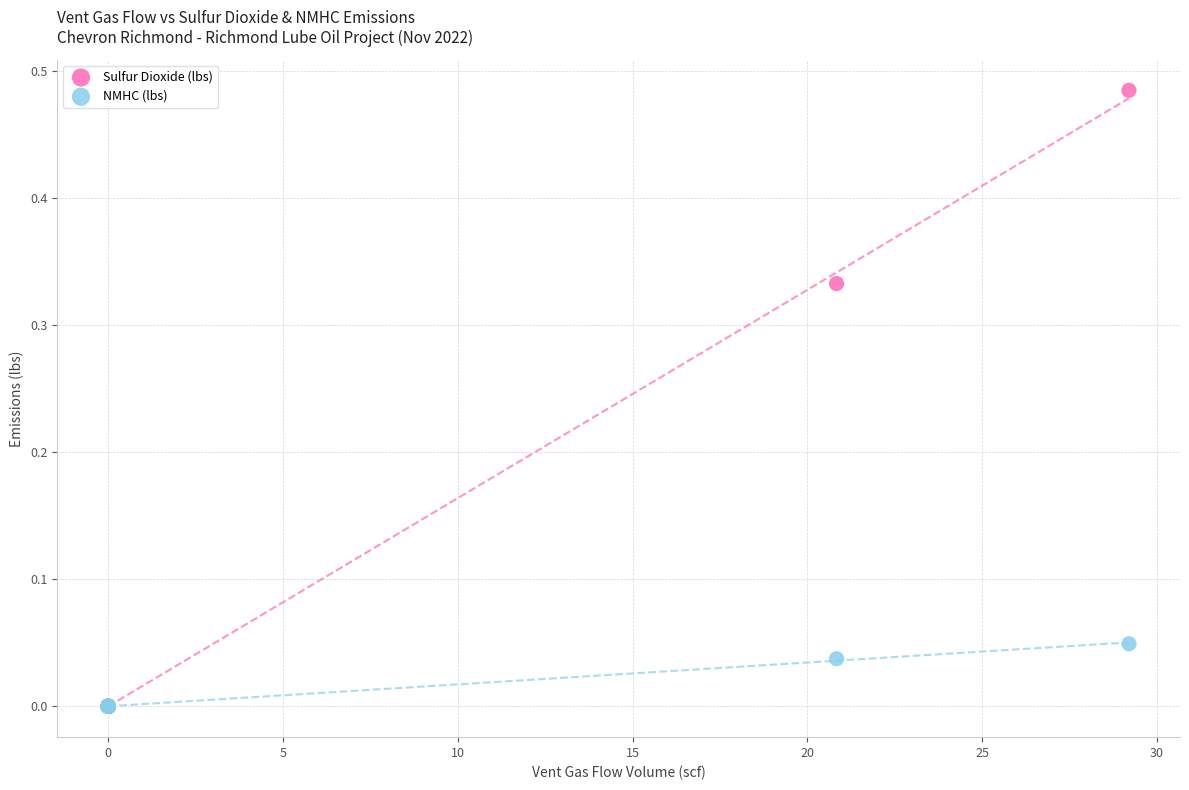

Which series has the widest spread of Y values?

Sulfur Dioxide (lbs)